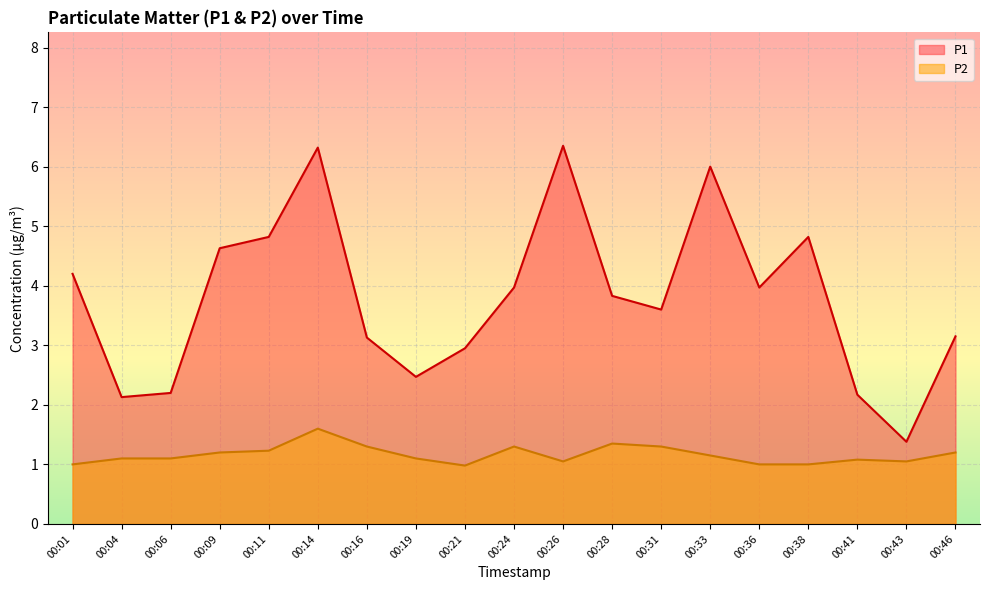

What is the value of the P1 point at the 15th from the left?

4.0